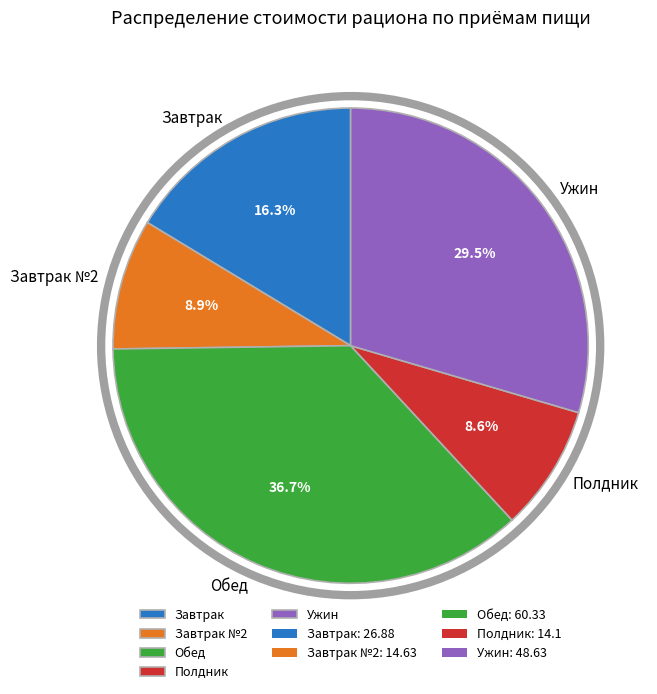

Which has a higher value, Полдник or Обед?

Обед